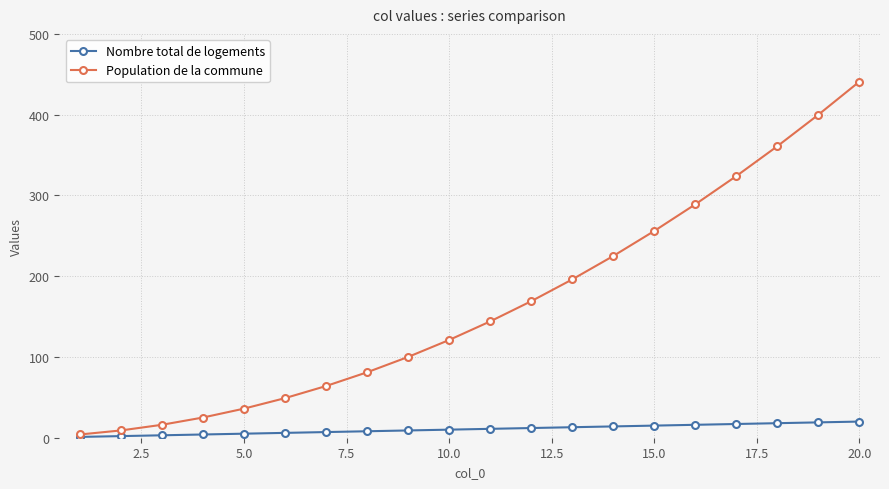

List the series in order of their overall mean, highest first.

Population de la commune, Nombre total de logements